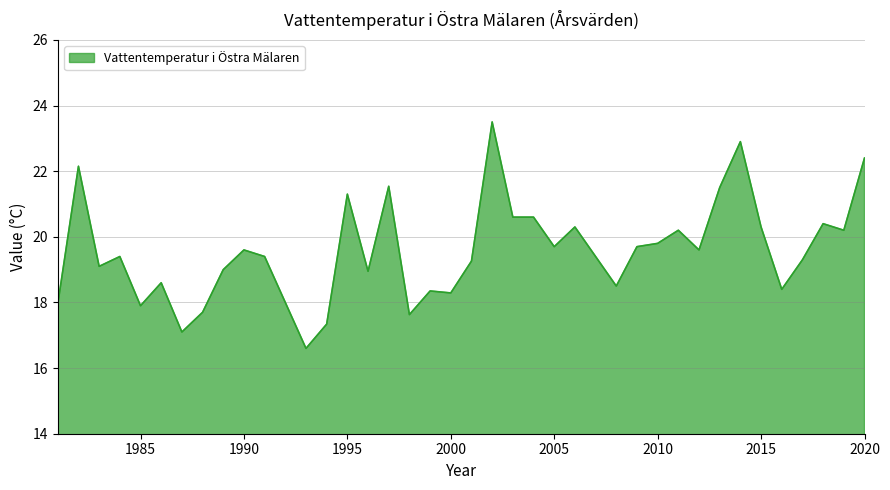

What is the difference between the maximum and minimum values?

6.9